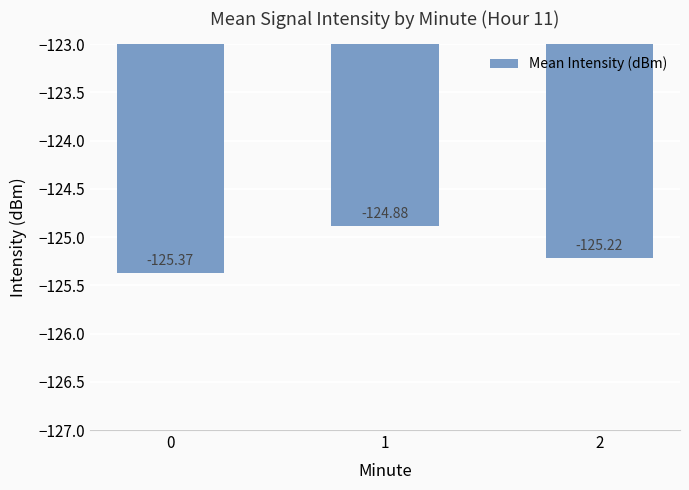

Does the chart contain any negative values?

Yes